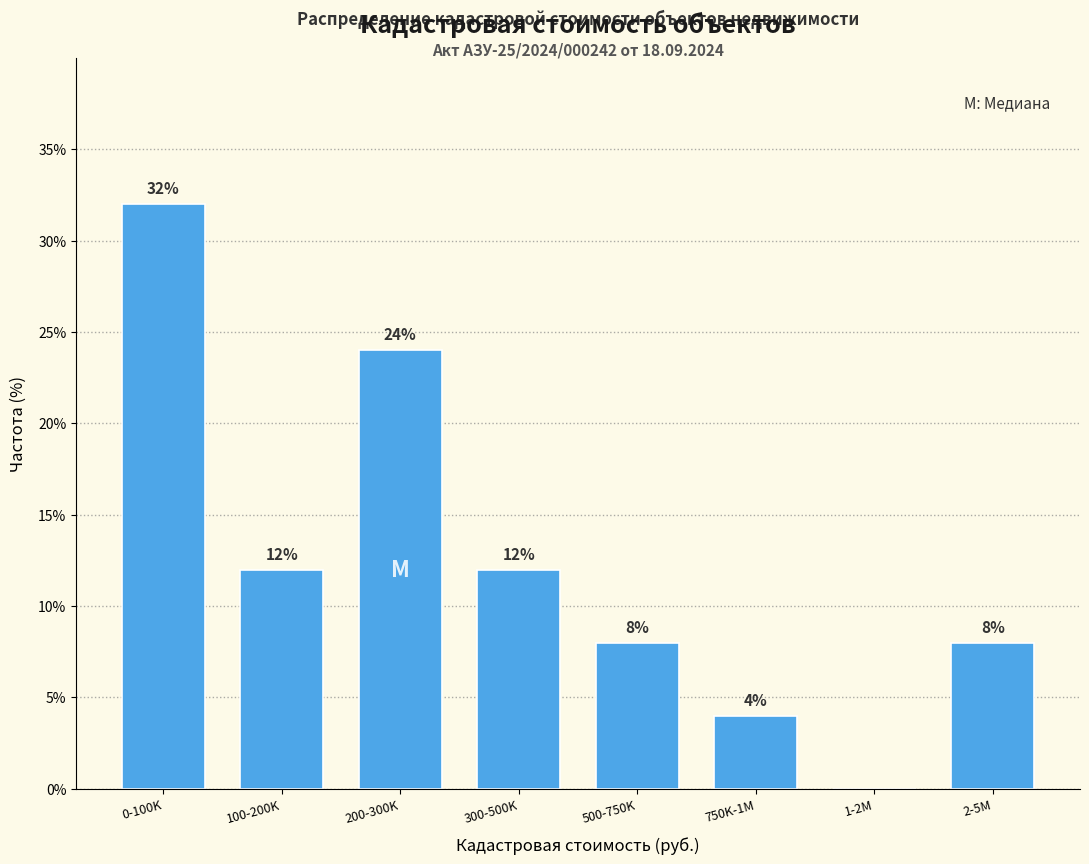

Reading left to right, what are all the values shown in this chart?

0-100K=32	100-200K=12	200-300K=24	300-500K=12	500-750K=8	750K-1M=4	1-2M=0	2-5M=8